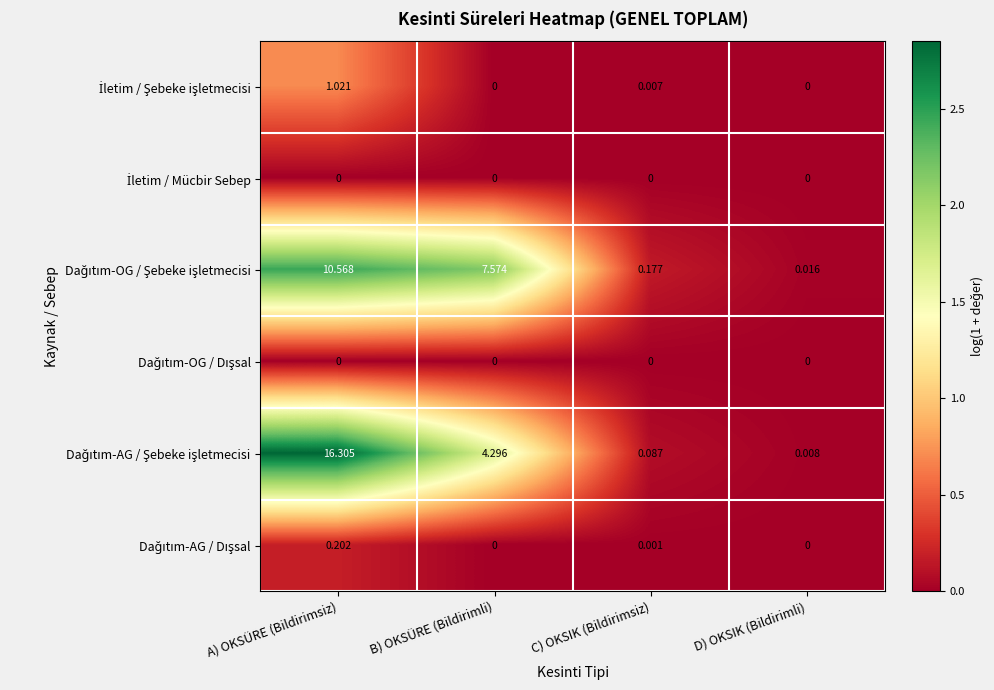

What is the difference between the highest and lowest values at A) OKSÜRE (Bildirimsiz)?

16.3